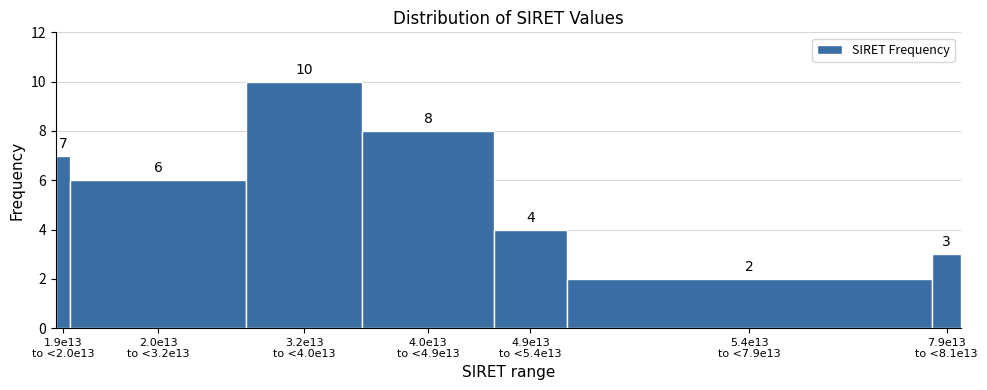

Reading left to right, list all the values displayed in this chart.

7	6	10	8	4	2	3